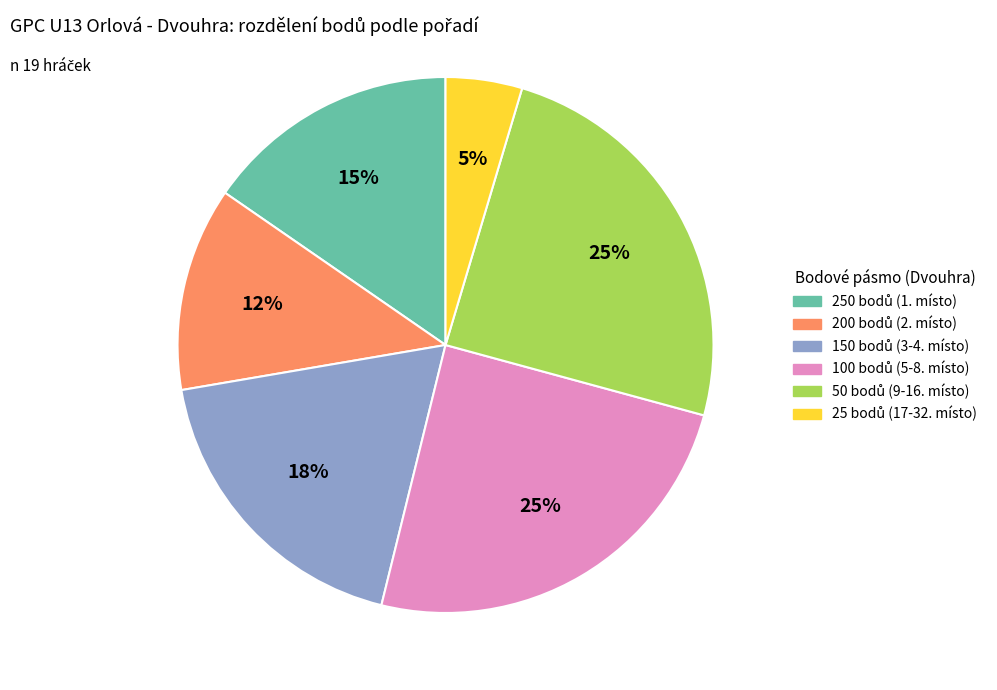

Does any single category account for the majority?

No